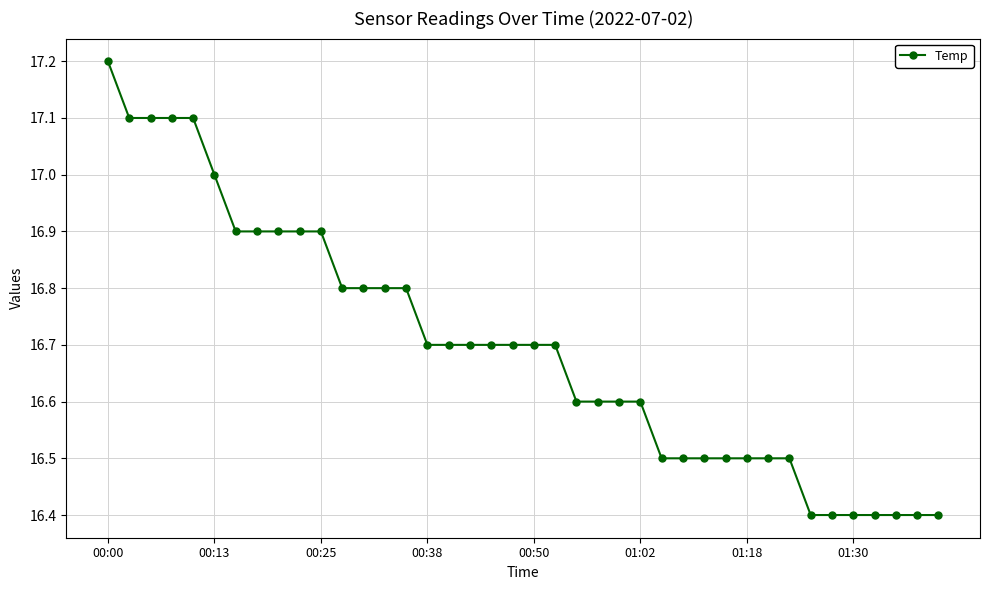

What is the greatest value displayed?

17.2